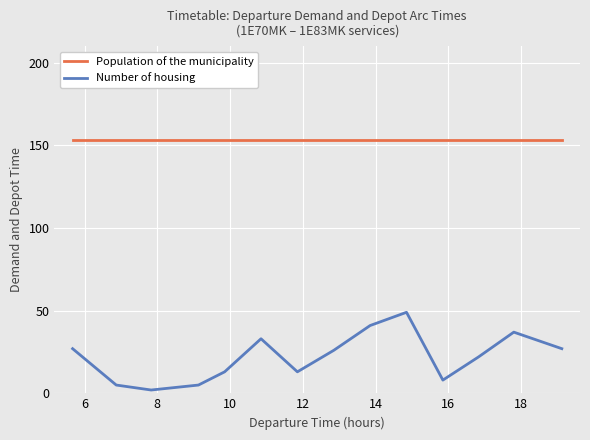

True or false: Number of housing has more than 0 interior local peaks.

True